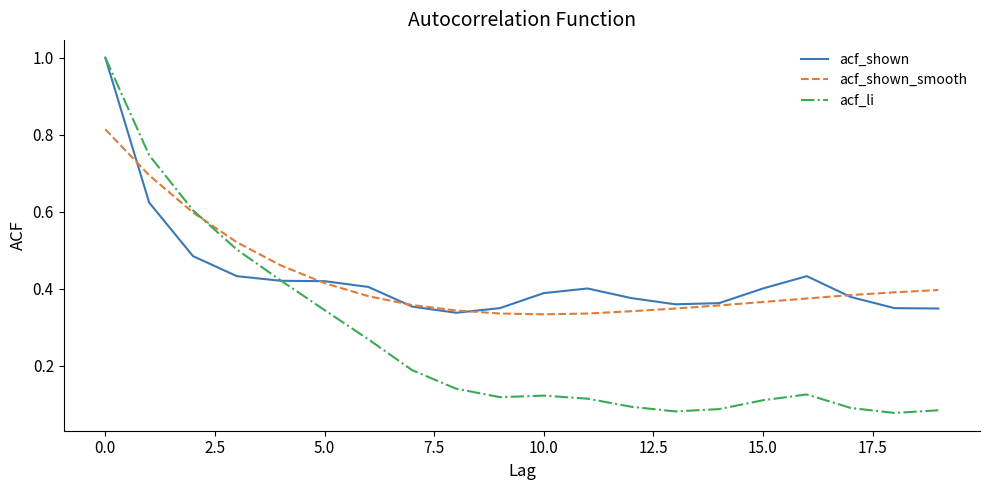

Which series has the widest spread of values?

acf_li